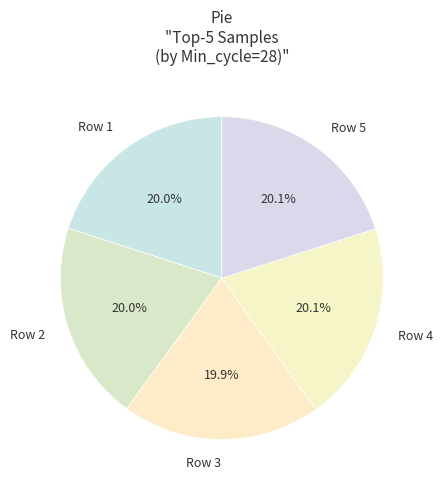

Is there a majority slice in this chart?

No